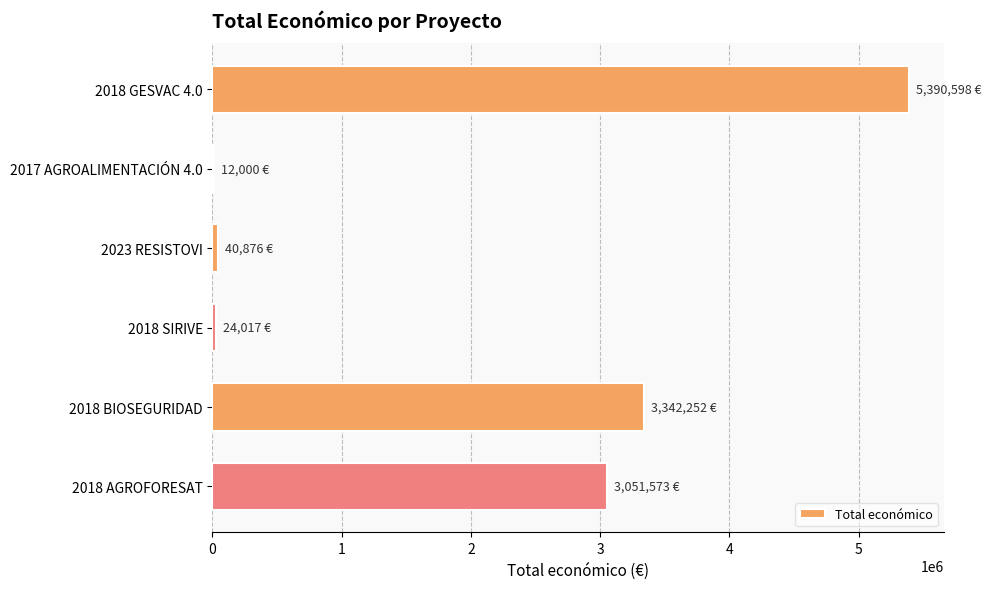

What is the sum of all values?

11861316